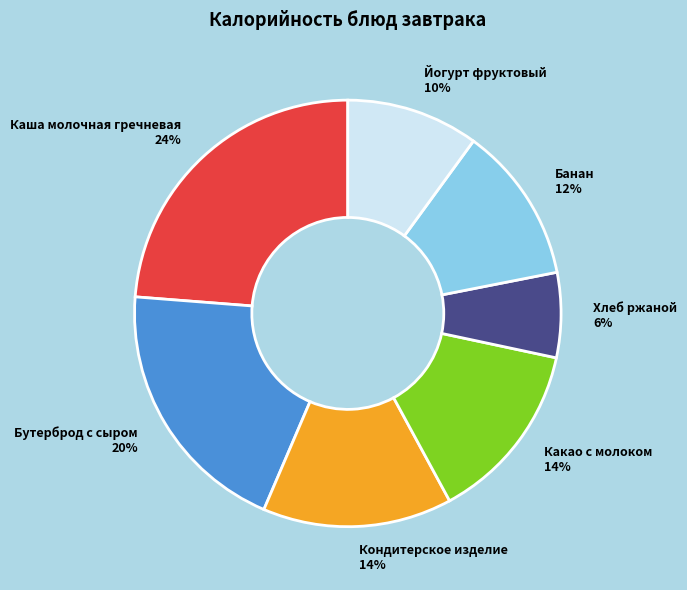

Is there any slice that represents more than half of the pie?

No